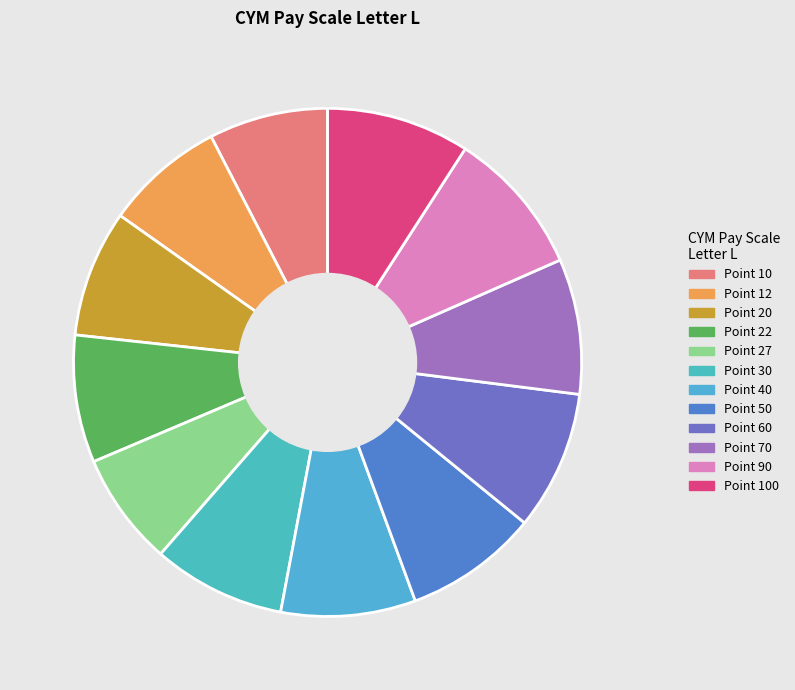

How many segments does this pie chart have?

12